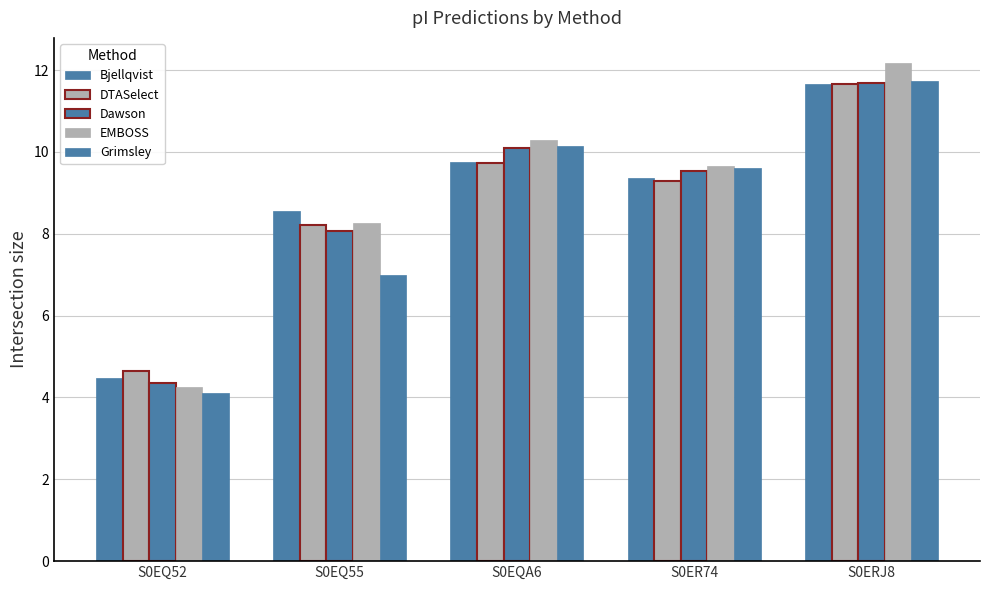

Is it true that EMBOSS equals 16.9 at S0EQA6?

False